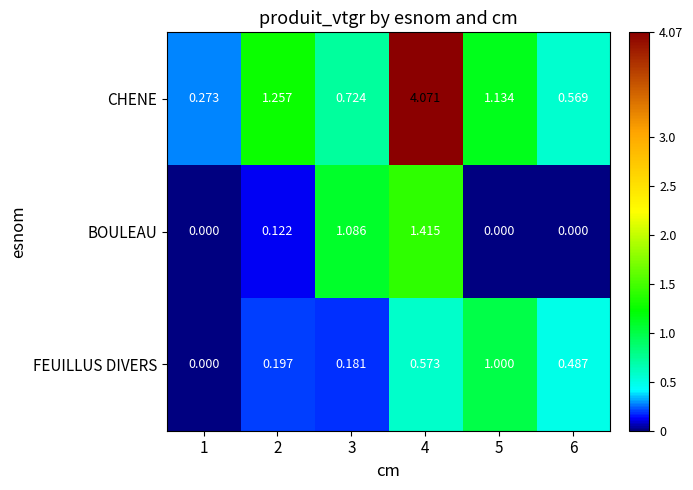

Which series changed the most between 3 and 6?

BOULEAU